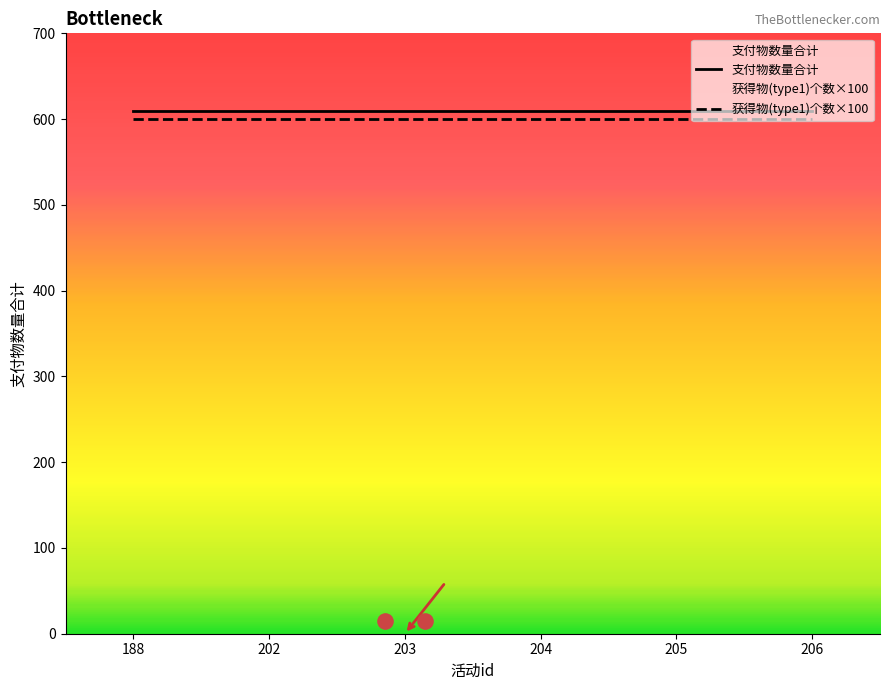

What are all the series names shown in the legend?

支付物数量合计, 获得物(type1)个数×100